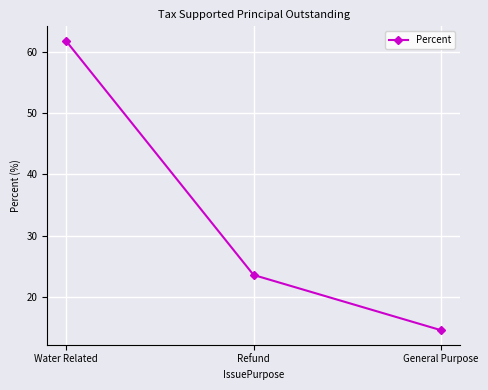

Reading left to right, what are all the values shown in this chart?

61.8	23.6	14.6